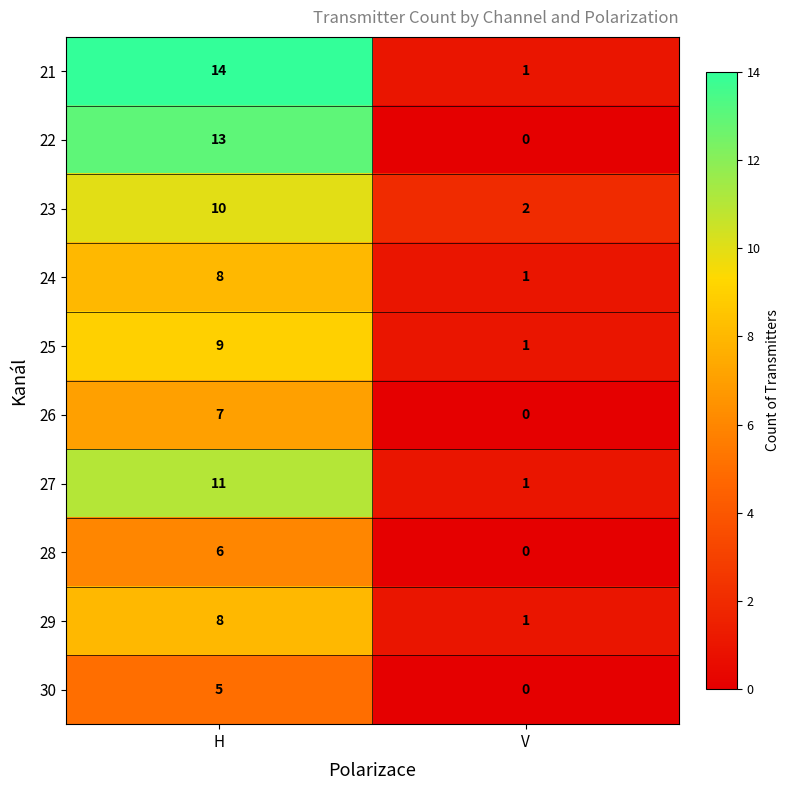

Rank the categories by 26 value from highest to lowest.

H, V